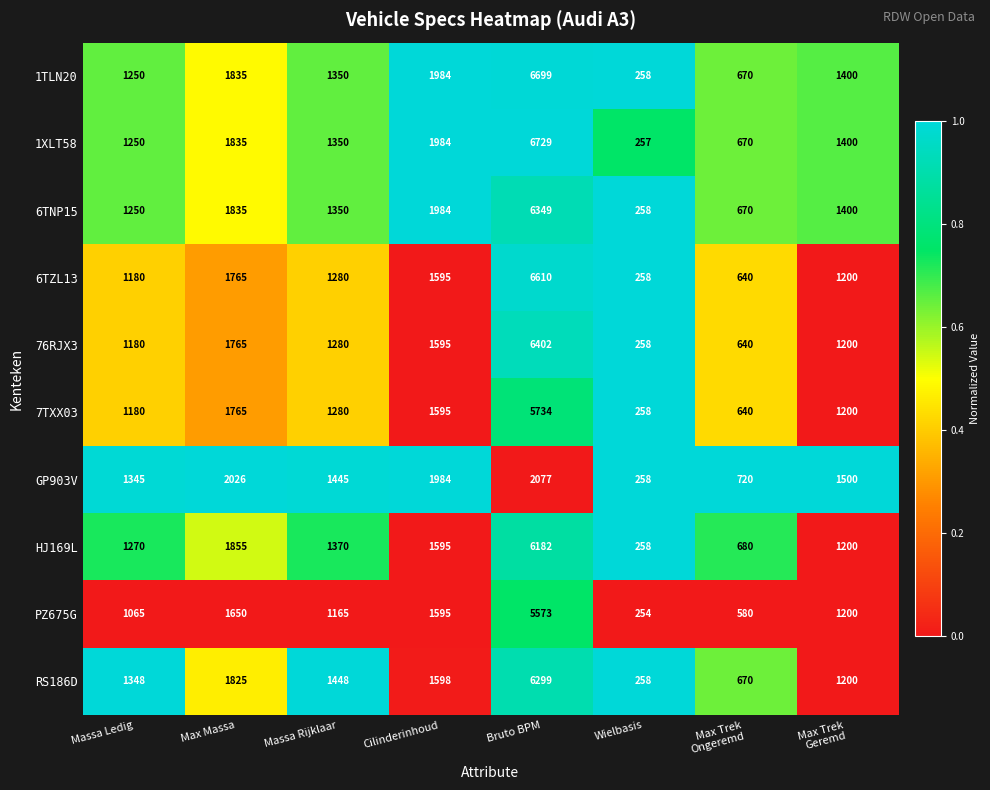

Where does the 1XLT58 series first go above 1400?

Max Massa